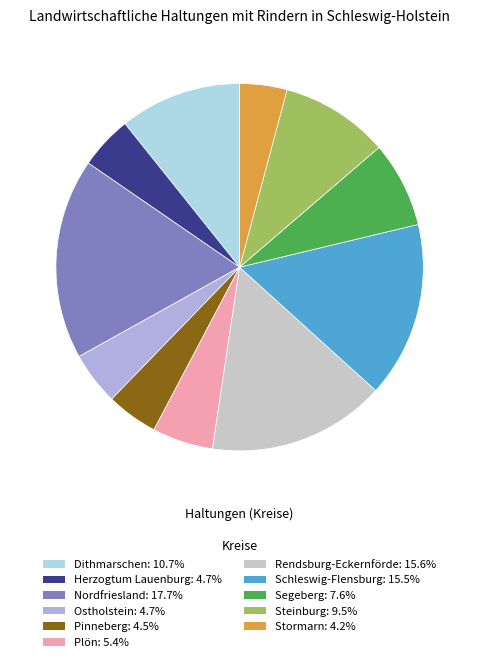

Is it true that Schleswig-Flensburg is 5% of the pie?

False